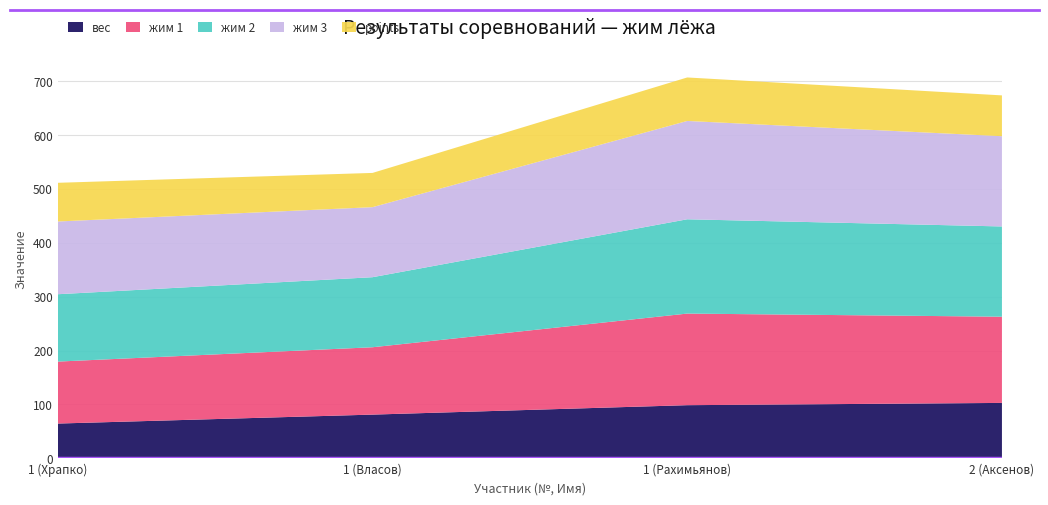

Reading right to left, list all the values displayed in this chart.

вес: 2 (Аксенов)=102.8	1 (Рахимьянов)=98.6	1 (Власов)=81.1	1 (Храпко)=64.5
жим 1: 2 (Аксенов)=160.0	1 (Рахимьянов)=170.0	1 (Власов)=125.0	1 (Храпко)=115.0
жим 2: 2 (Аксенов)=167.5	1 (Рахимьянов)=175.0	1 (Власов)=130.0	1 (Храпко)=125.0
жим 3: 2 (Аксенов)=167.5	1 (Рахимьянов)=182.5	1 (Власов)=130.0	1 (Храпко)=135.0
points: 2 (Аксенов)=75.7	1 (Рахимьянов)=80.7	1 (Власов)=63.5	1 (Храпко)=71.8